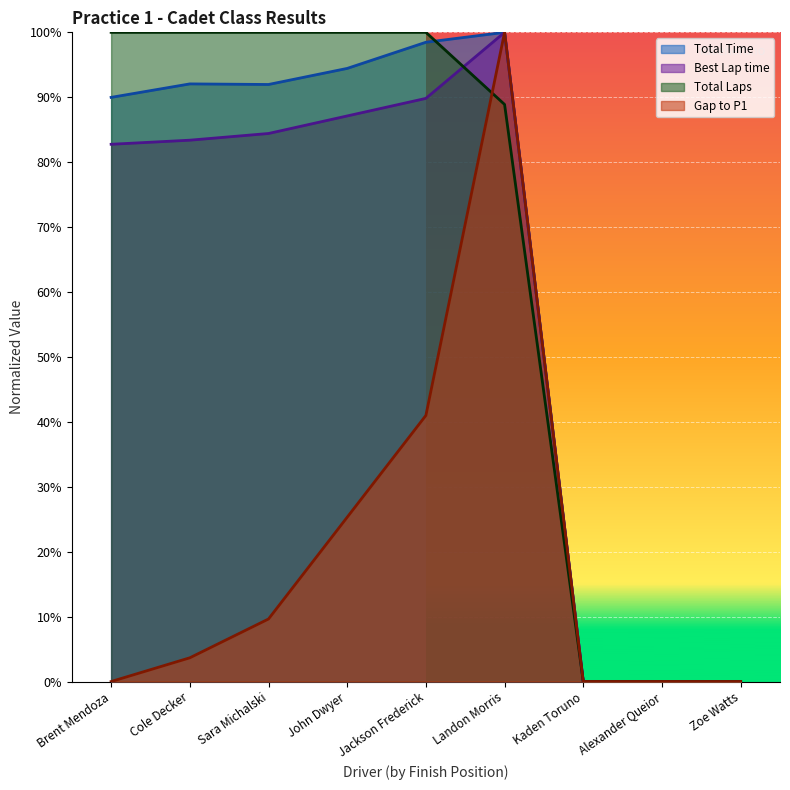

True or false: Total Time has a value of 1.0 at Landon Morris.

True